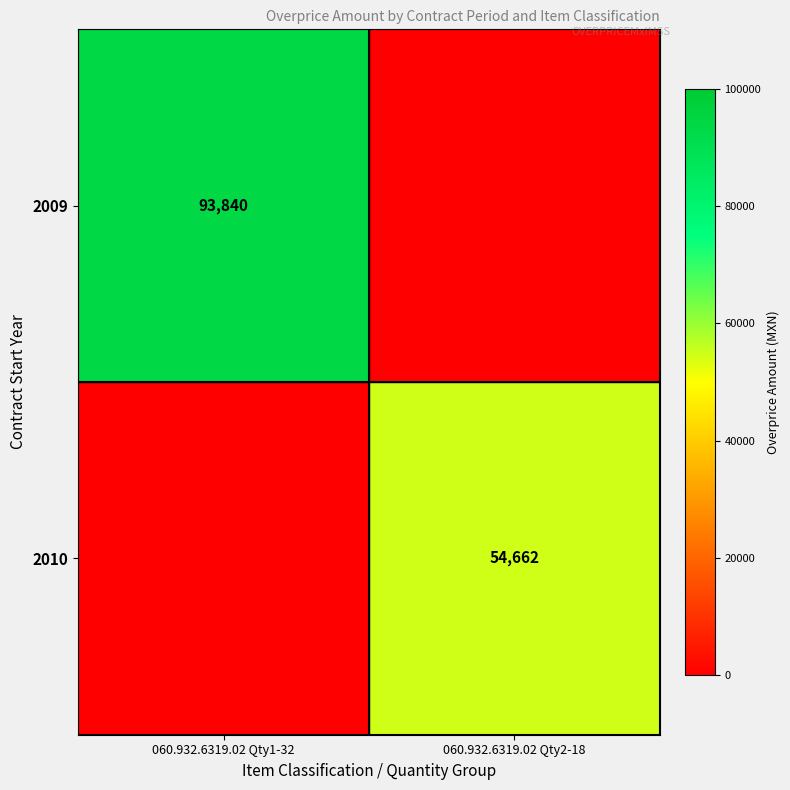

Is the value of 2010 at 060.932.6319.02 Qty2-18 greater than the value of 2009 at 060.932.6319.02 Qty1-32?

No